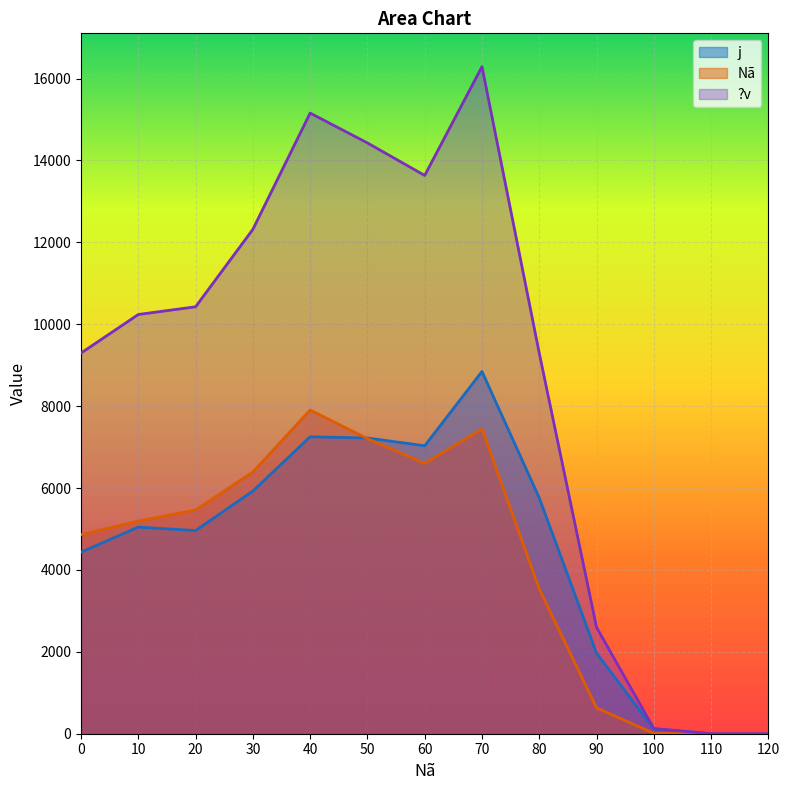

What is the sum of all j values?

58567